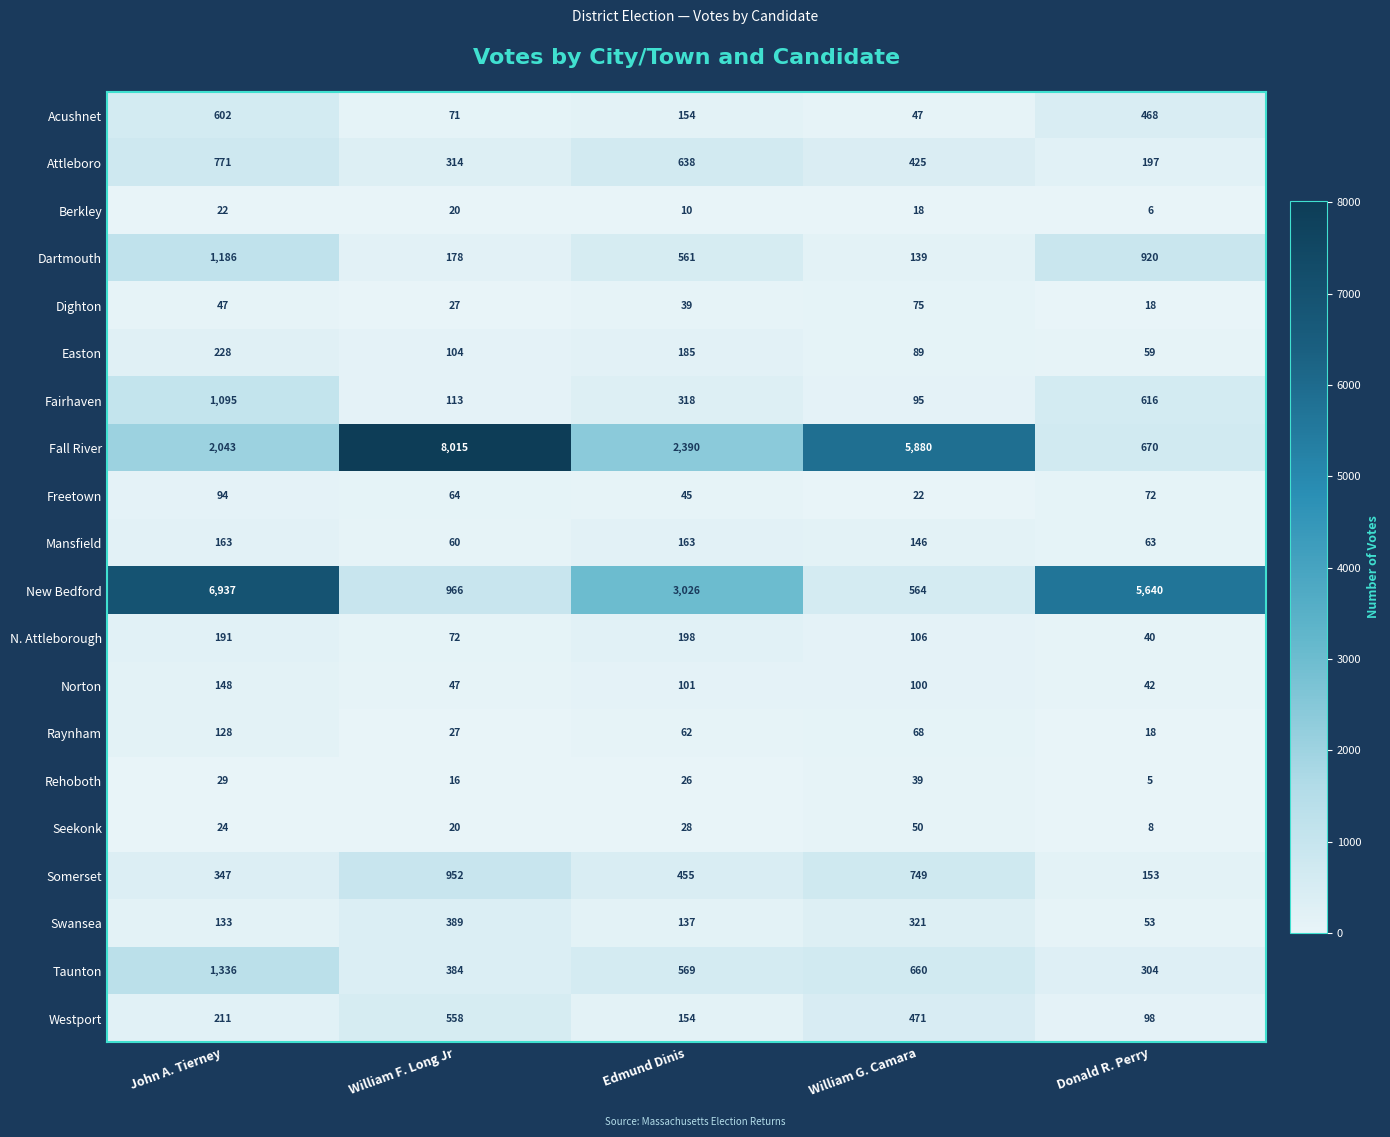

What is the spread (max minus min) of values at William F. Long Jr?

7999